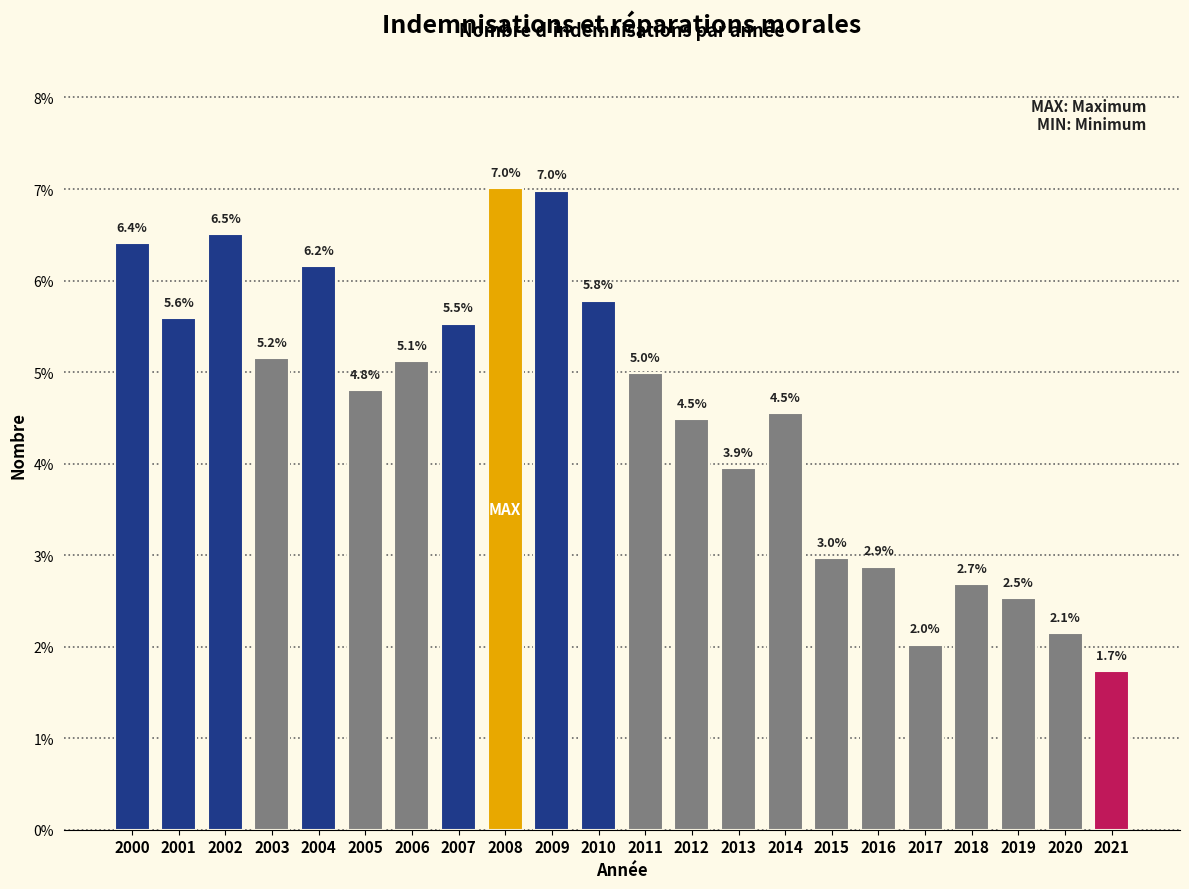

Reading left to right, transcribe all the data shown in this chart.

2000=6.4	2001=5.6	2002=6.5	2003=5.2	2004=6.2	2005=4.8	2006=5.1	2007=5.5	2008=7.0	2009=7.0	2010=5.8	2011=5.0	2012=4.5	2013=3.9	2014=4.5	2015=3.0	2016=2.9	2017=2.0	2018=2.7	2019=2.5	2020=2.1	2021=1.7